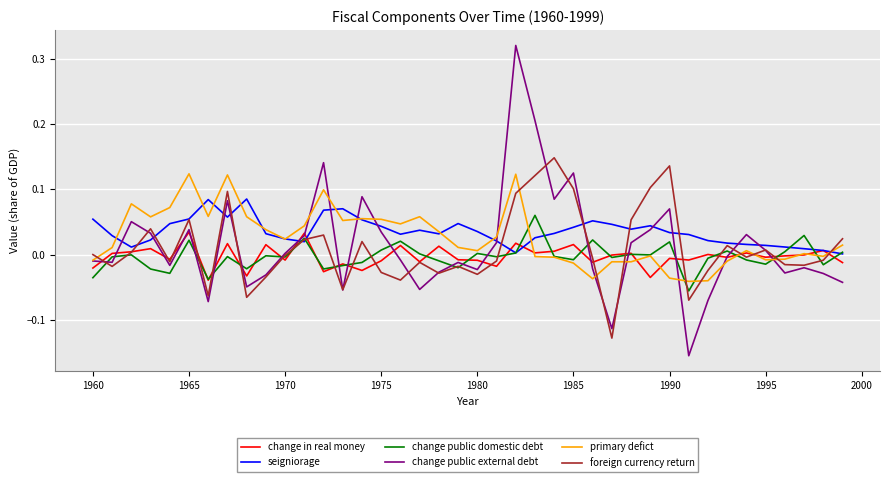

List the series in order of their peak value, highest first.

change public external debt, foreign currency return, primary defict, seigniorage, change public domestic debt, change in real money